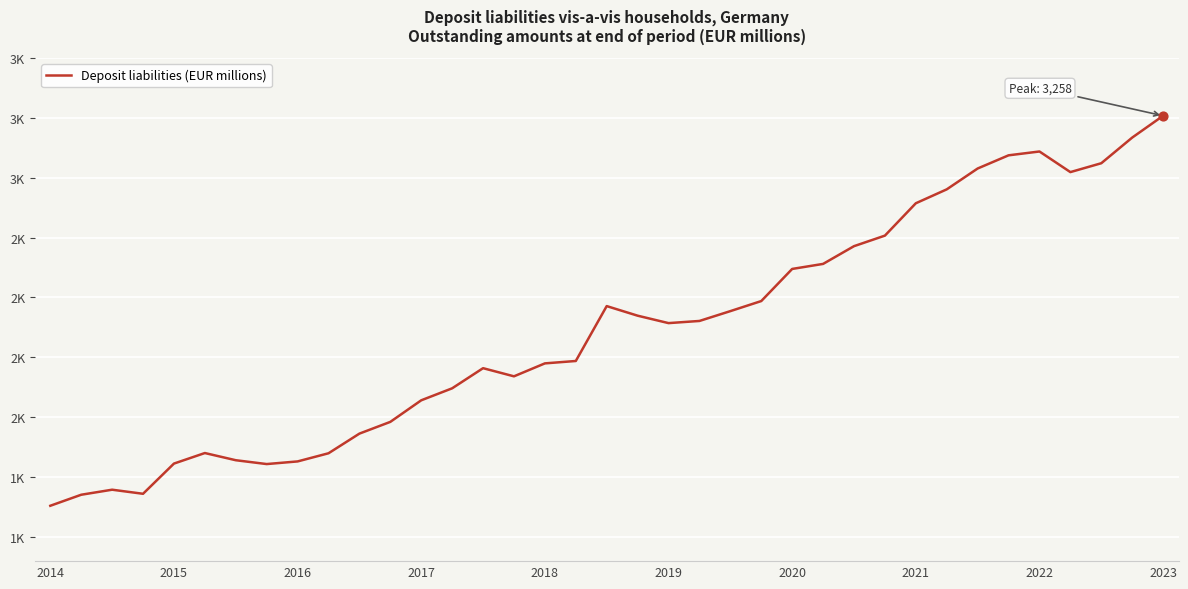

Does the chart have visible grid lines?

Yes